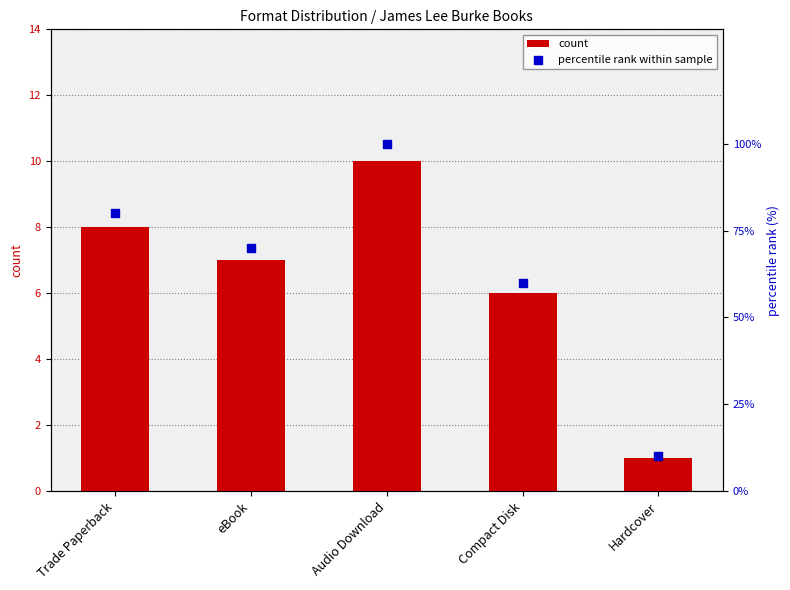

Is the value of count at Compact Disk greater than the value of percentile rank within sample at Hardcover?

No